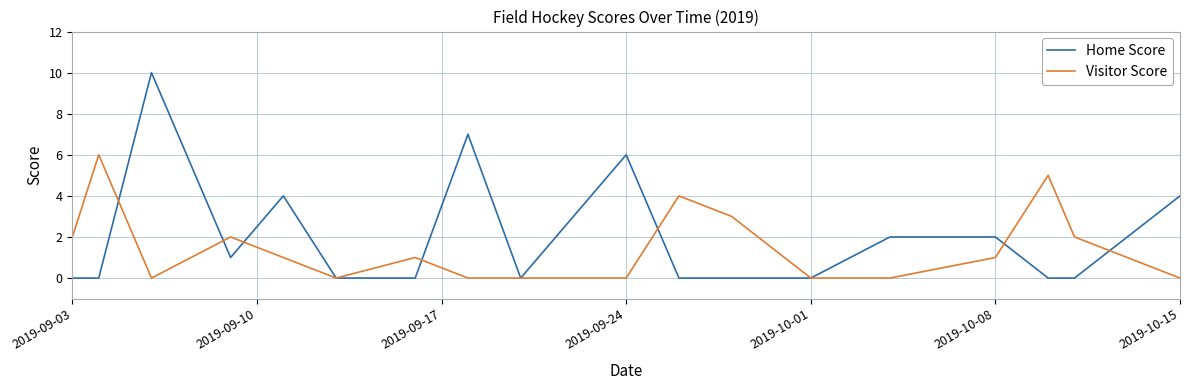

Rank the series by their maximum value, from lowest to highest.

Visitor Score, Home Score